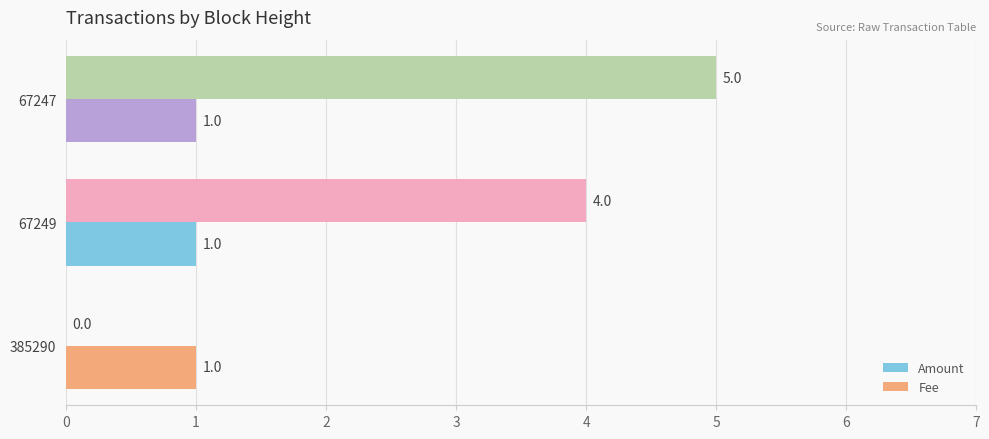

Count the number of data series in this chart.

2